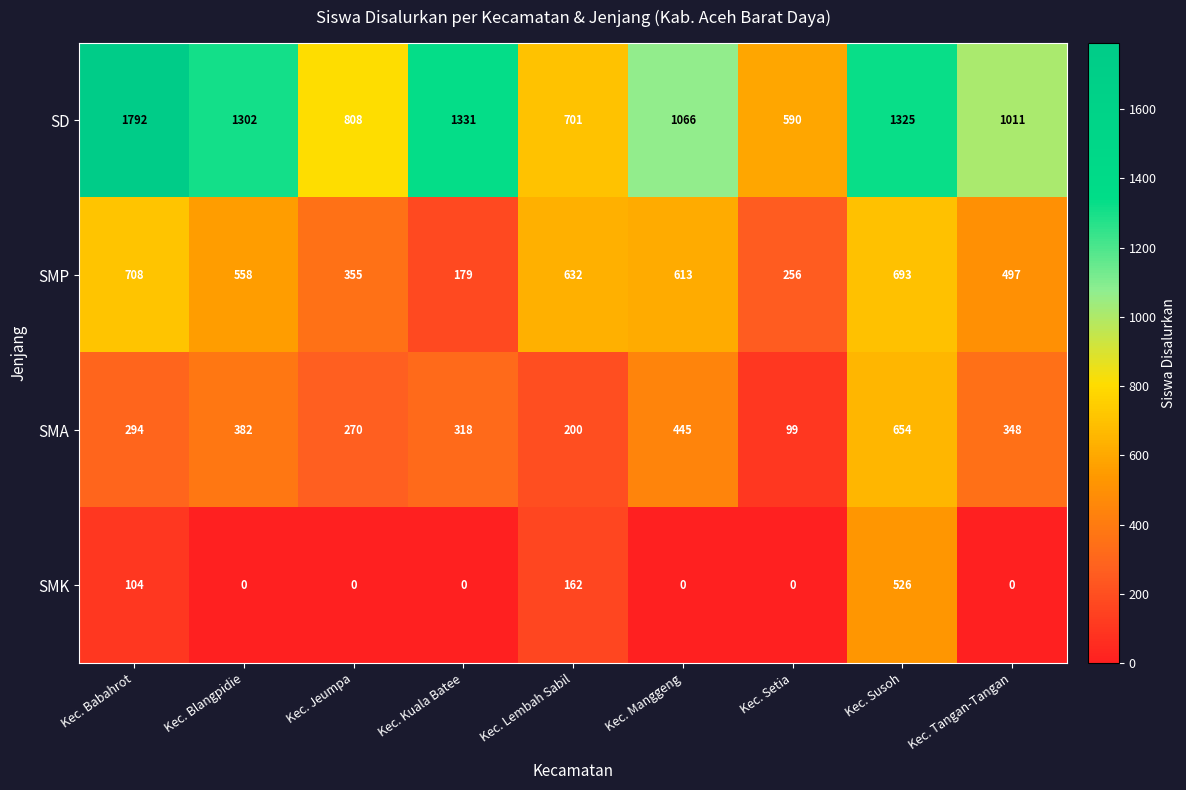

True or false: SD has a value of 1756 at Kec. Tangan-Tangan.

False